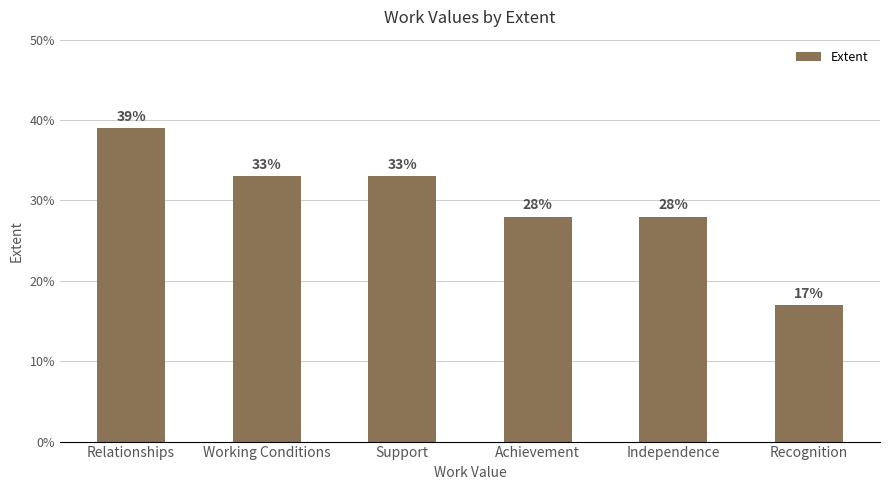

What is the label of the 3rd bar from the right?

Achievement